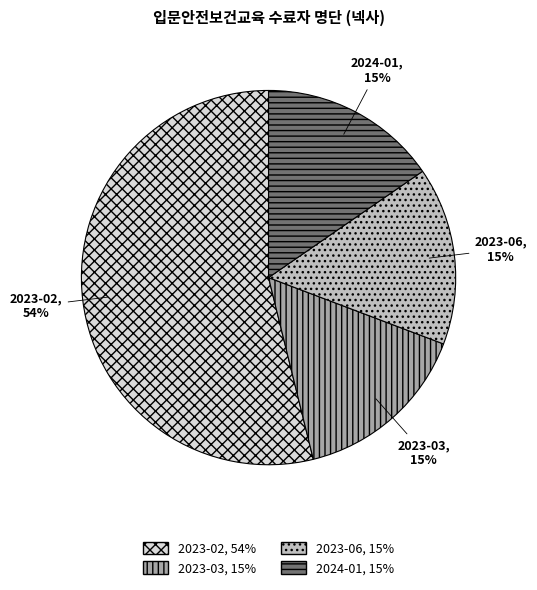

To the nearest percent, what is the average slice percentage?

25%